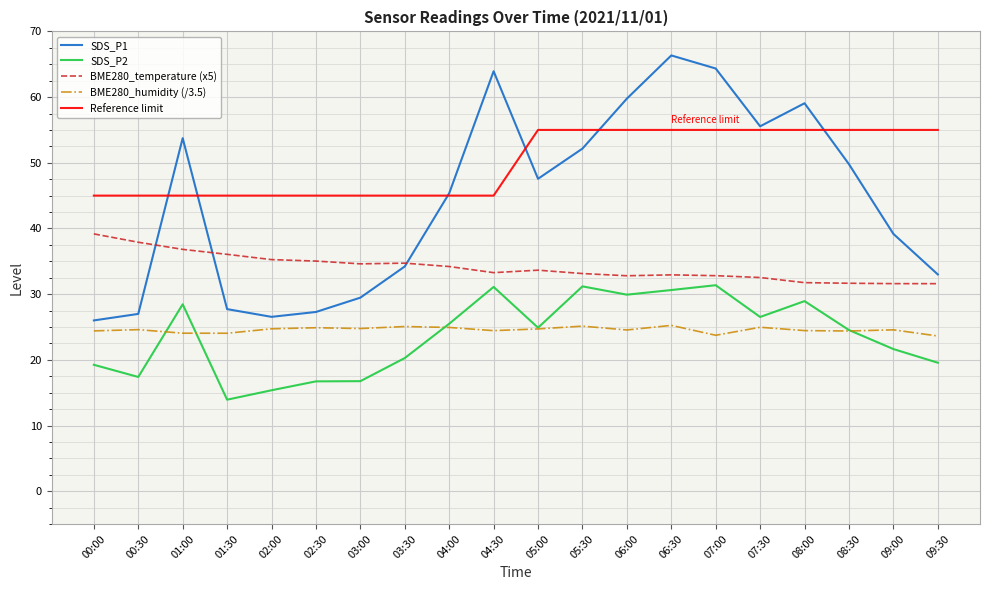

Rank the series by their maximum value, from lowest to highest.

BME280_humidity (/3.5), SDS_P2, BME280_temperature (x5), Reference limit, SDS_P1